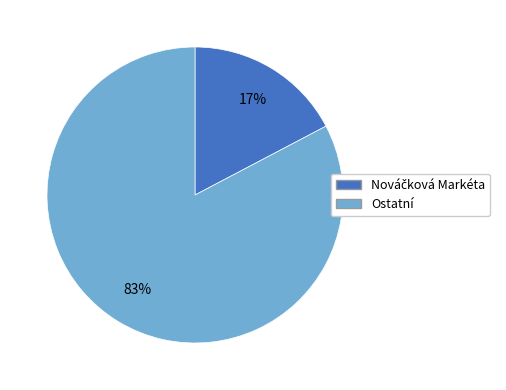

Is there any slice that represents more than half of the pie?

Yes